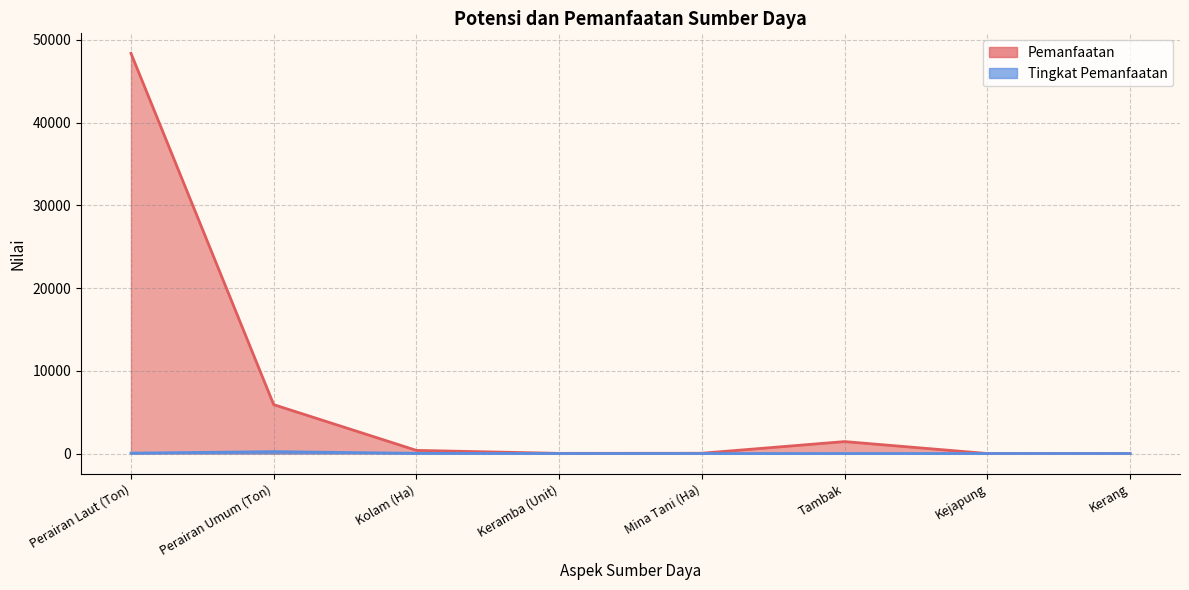

How many interior local peaks does the Tingkat Pemanfaatan series have?

1